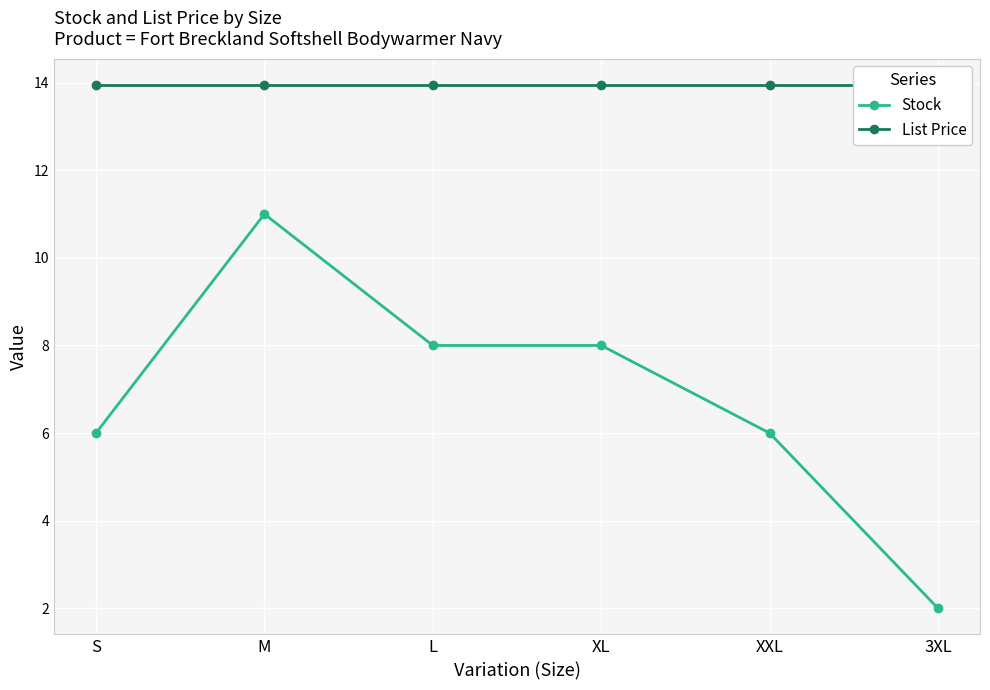

How many values in the Stock series exceed 8?

1